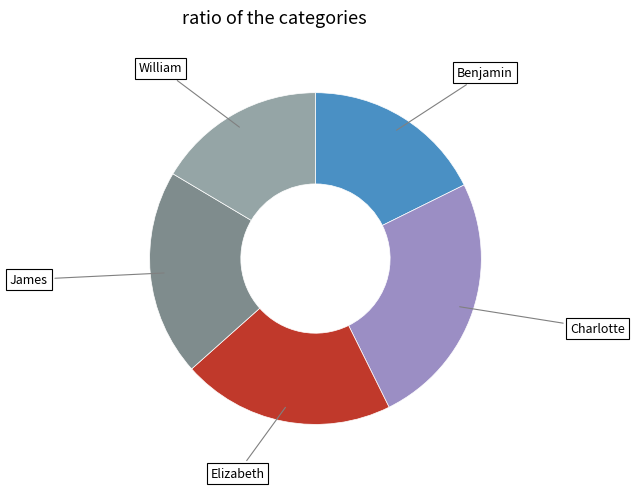

Is it true that Charlotte is 17% of the pie?

False